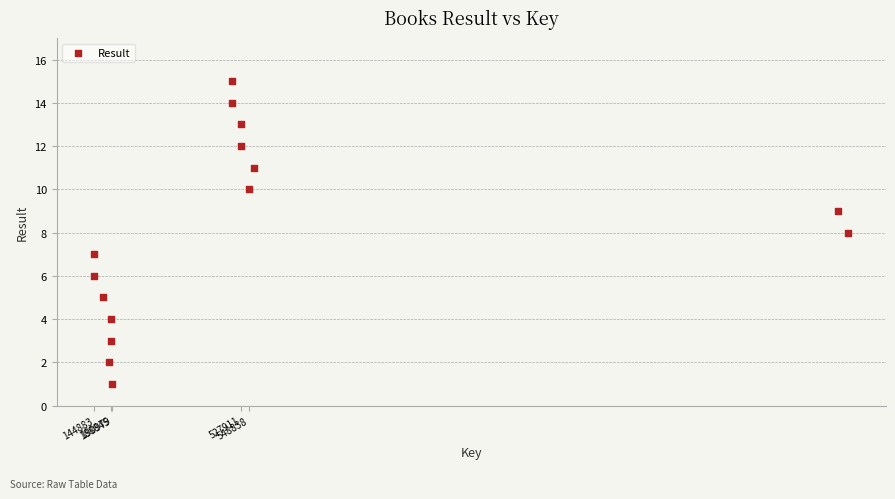

What is the range of Y values (max minus min)?

14